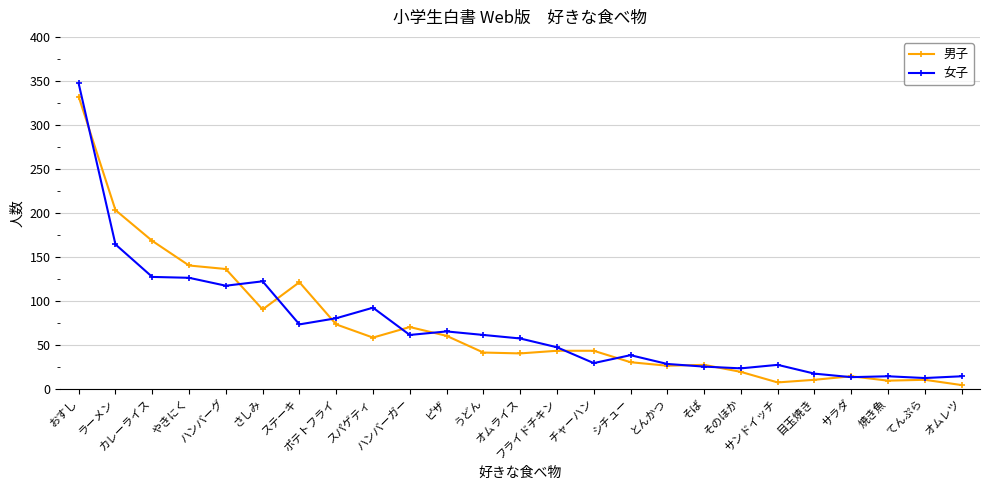

How many lines are shown in the chart?

2